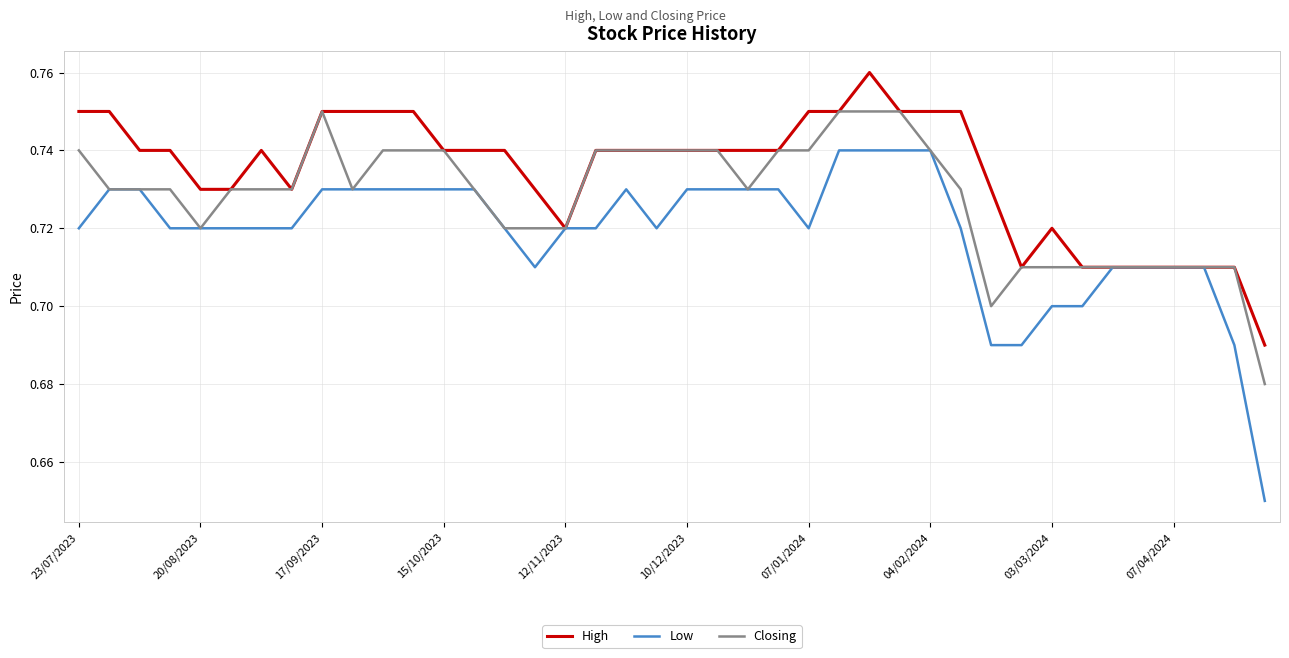

Which series has the largest total across all categories?

High